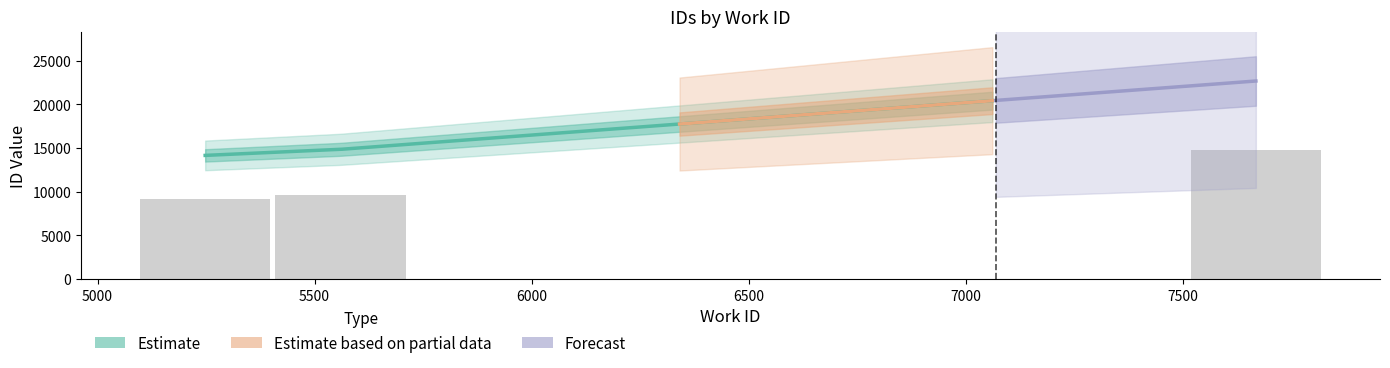

What is the smallest value displayed?

9204.6